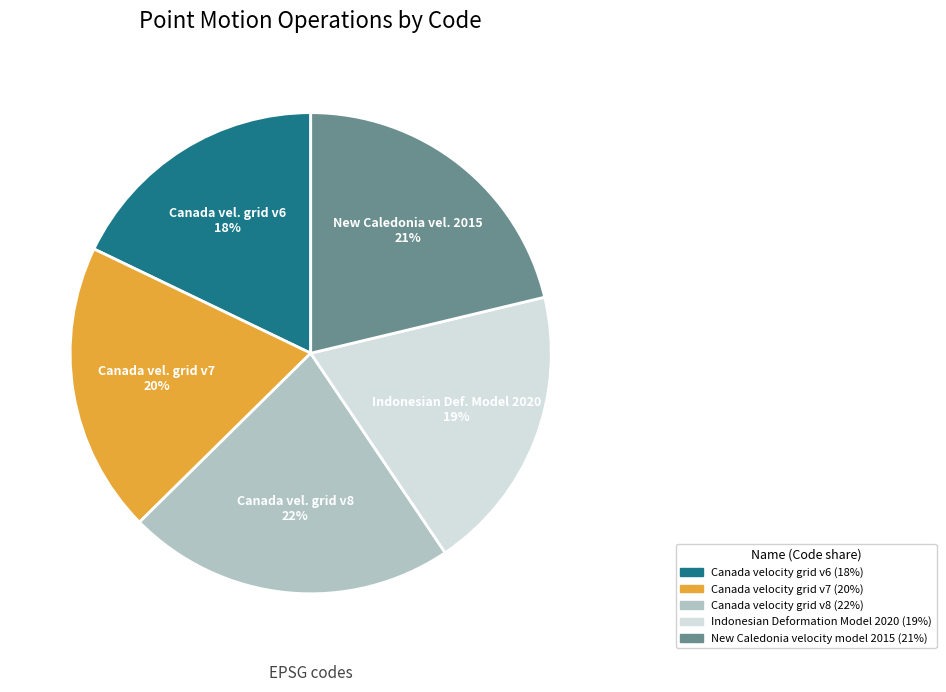

Is there a majority slice in this chart?

No